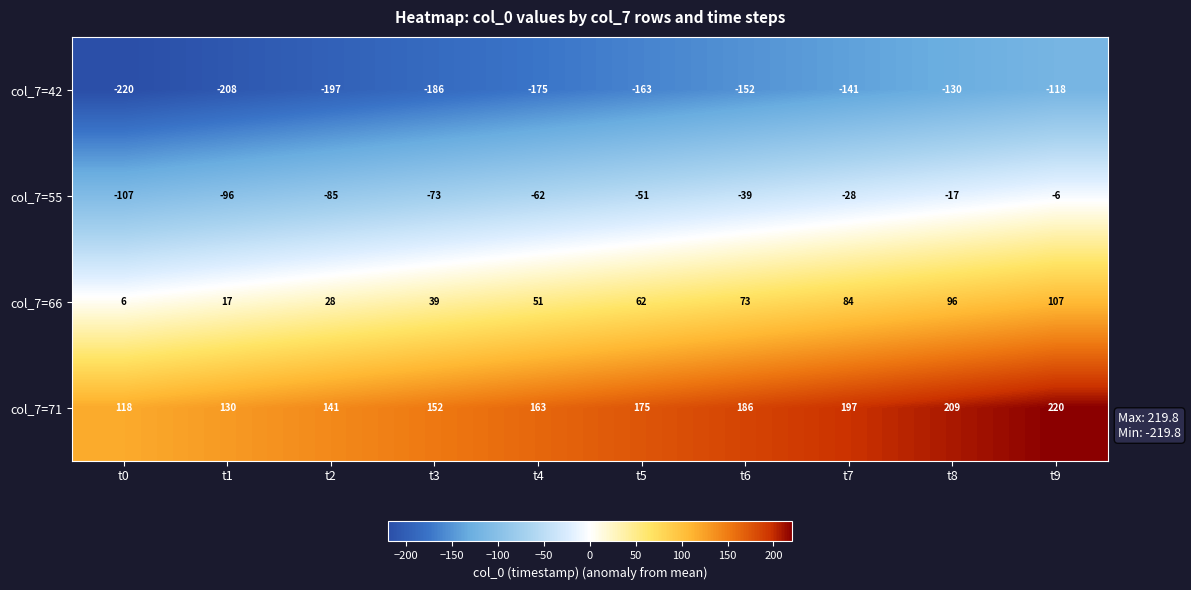

The value of col_7=71 at t5 is 258. True or false?

False